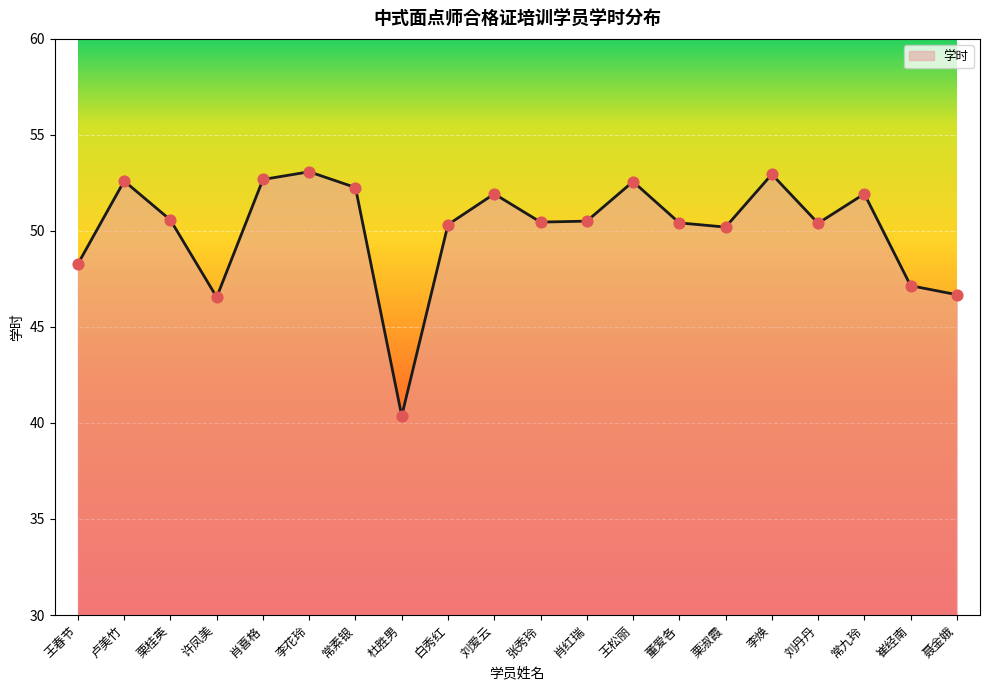

Approximately how many times larger is the value at 刘爱云 compared to 李花玲?

1.0